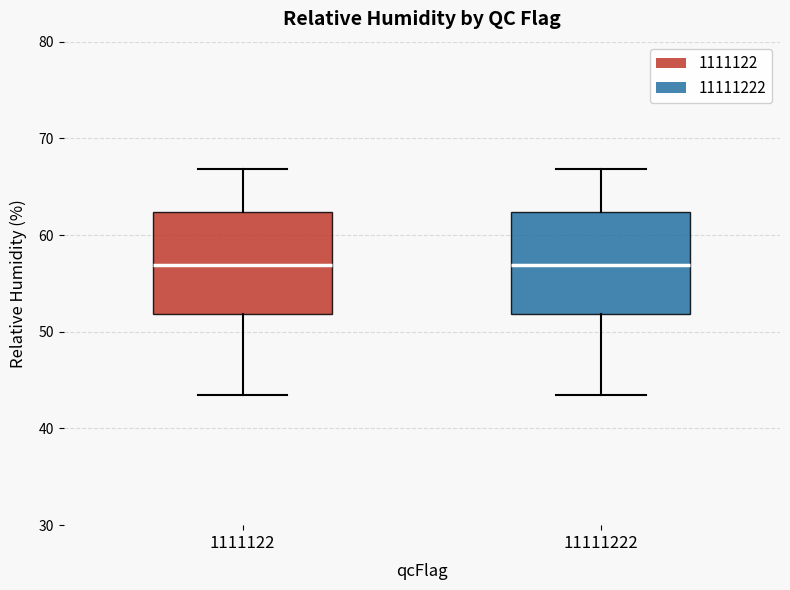

Reading left to right, read every box against the y-axis: the position of its median line, the range the box covers, and the ends of its whiskers. The values are not printed on the chart, so give them approximately, as read against the axis.

1111122: median 57, box 52 to 62, whiskers 44 to 67
11111222: median 57, box 52 to 62, whiskers 44 to 67